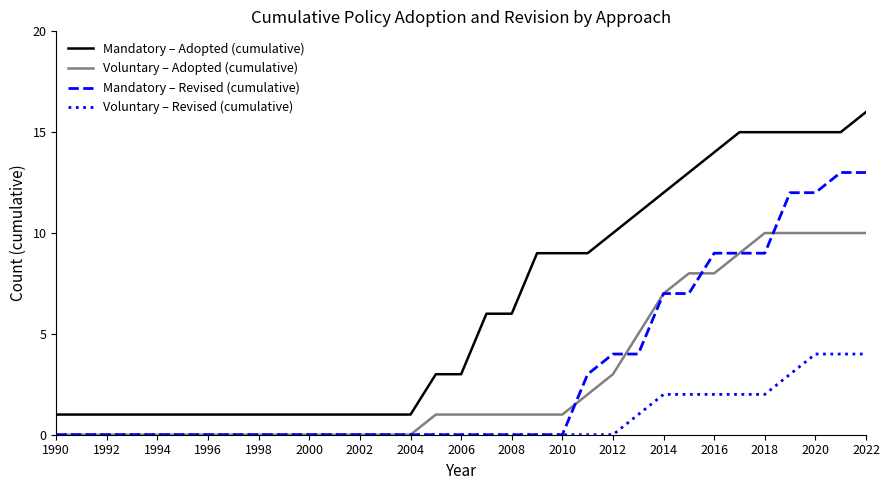

What are all the series names shown in the legend?

Mandatory – Adopted (cumulative), Voluntary – Adopted (cumulative), Mandatory – Revised (cumulative), Voluntary – Revised (cumulative)